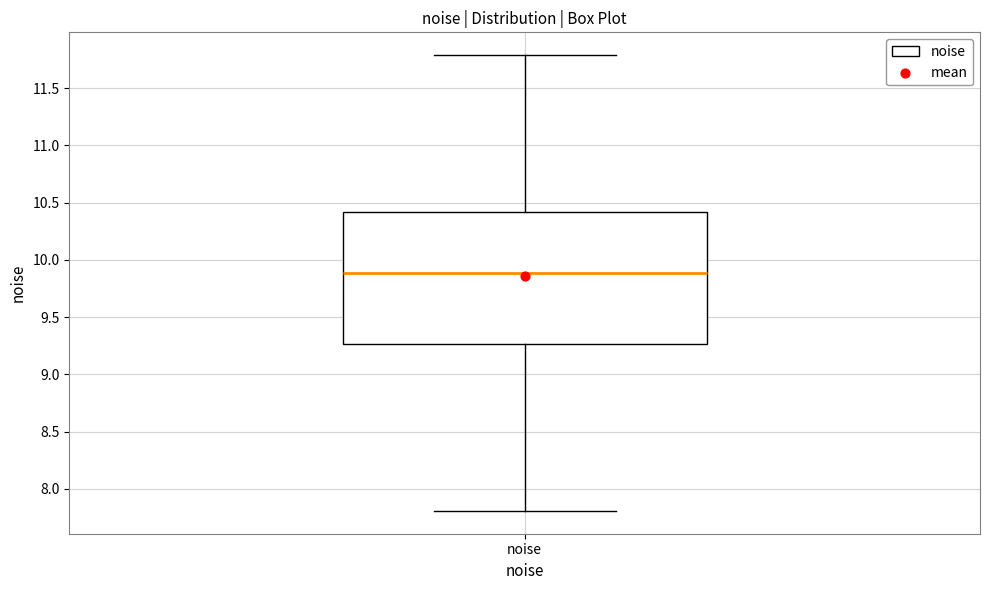

Transcribe this box plot: give where the median line is, the range the box spans, and where the two whiskers end, as read against the y-axis. The values are not printed on the chart, so give them approximately, as read against the axis.

median 9.90, box 9.25 to 10.40, whiskers 7.80 to 11.80